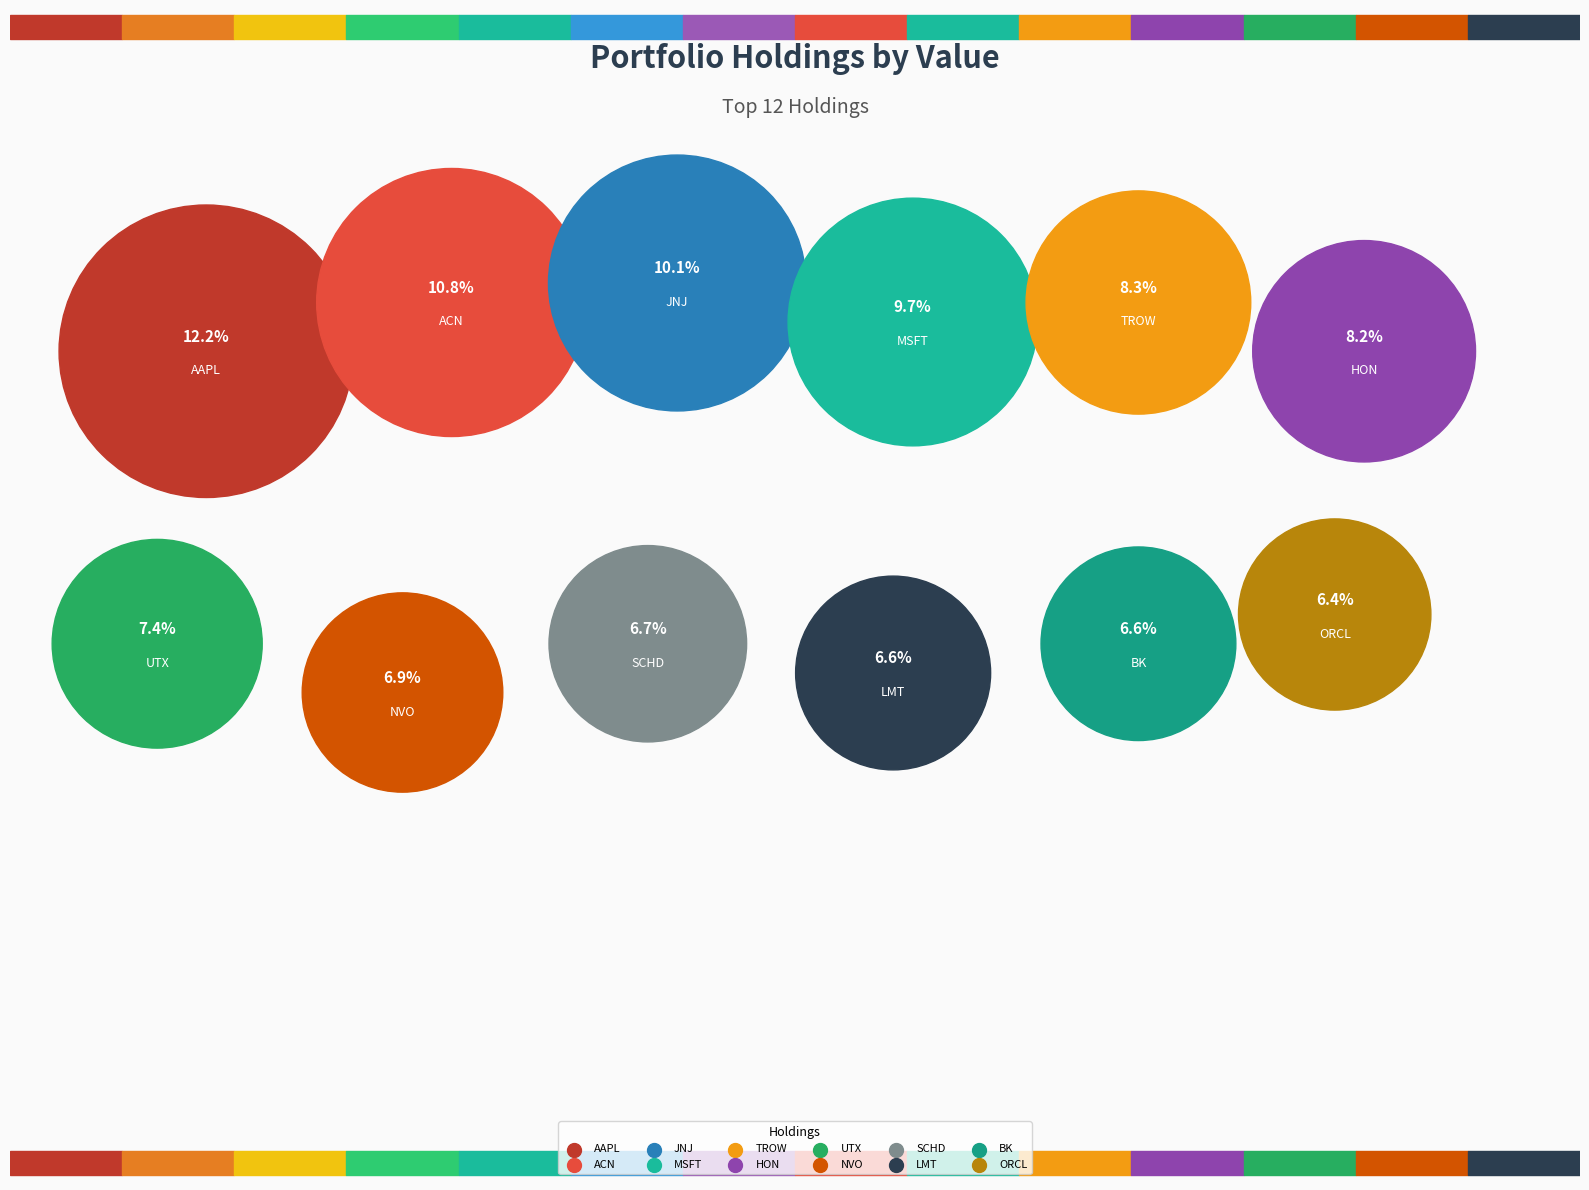

How many slices are in this pie chart?

12